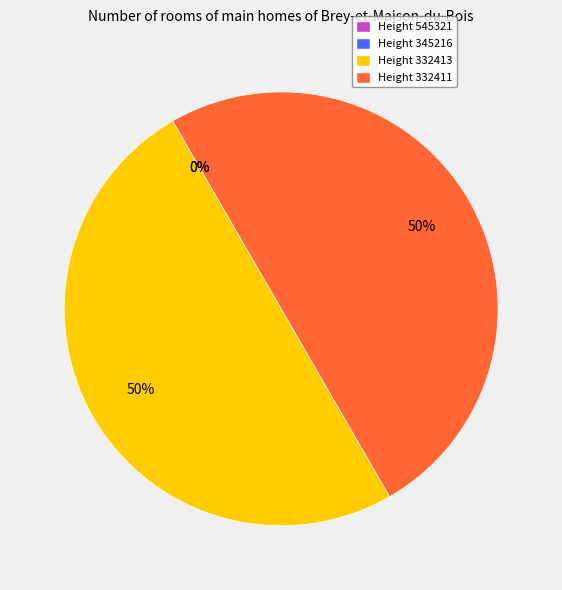

Do Height 332413 and Height 332411 together represent more than half of the pie?

Yes